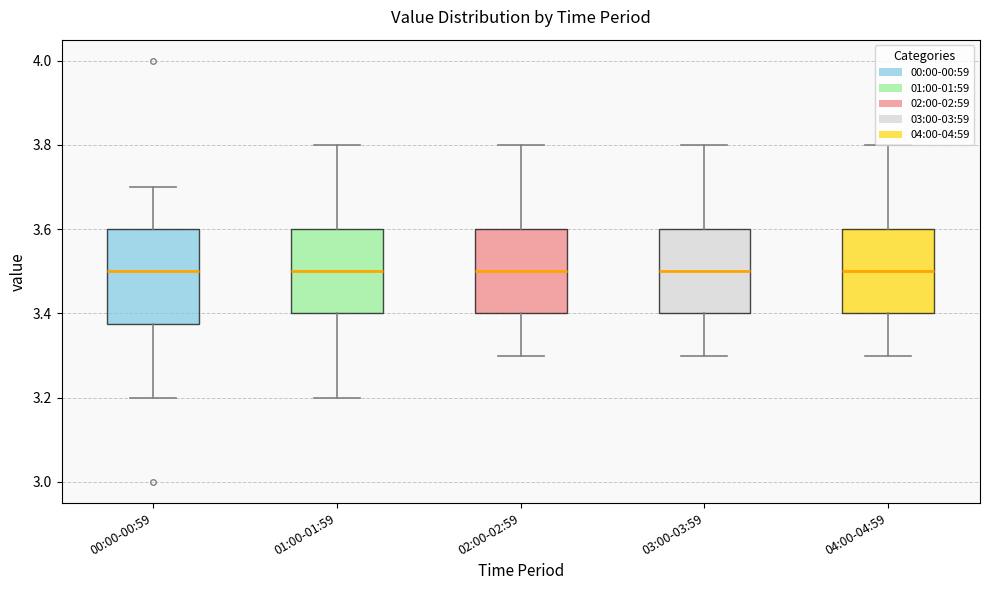

Reading left to right, read every box against the y-axis: the position of its median line, the range the box covers, and the ends of its whiskers. The values are not printed on the chart, so give them approximately, as read against the axis.

00:00-00:59: median 3.50, box 3.38 to 3.60, whiskers 3.20 to 3.70
01:00-01:59: median 3.50, box 3.40 to 3.60, whiskers 3.20 to 3.80
02:00-02:59: median 3.50, box 3.40 to 3.60, whiskers 3.30 to 3.80
03:00-03:59: median 3.50, box 3.40 to 3.60, whiskers 3.30 to 3.80
04:00-04:59: median 3.50, box 3.40 to 3.60, whiskers 3.30 to 3.80